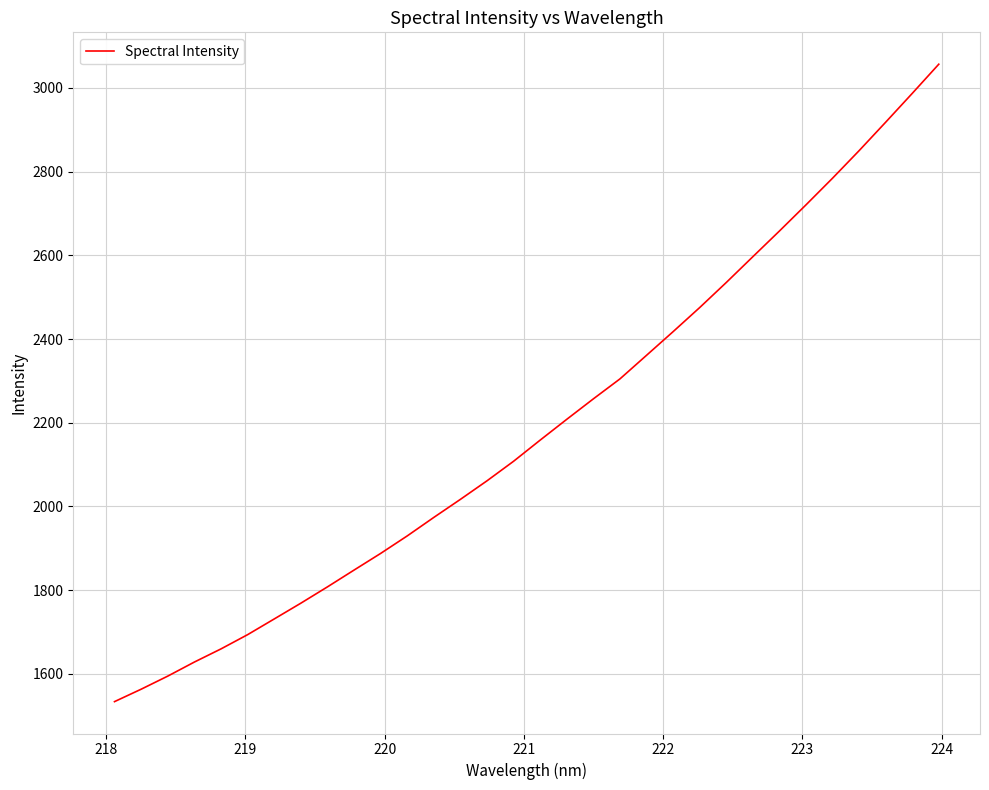

What is the greatest value displayed?

3056.7